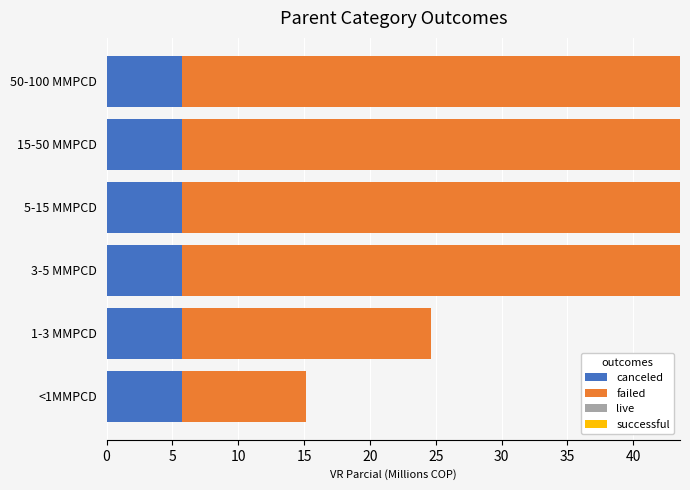

What is the total value across all series at 50-100 MMPCD?

43.6